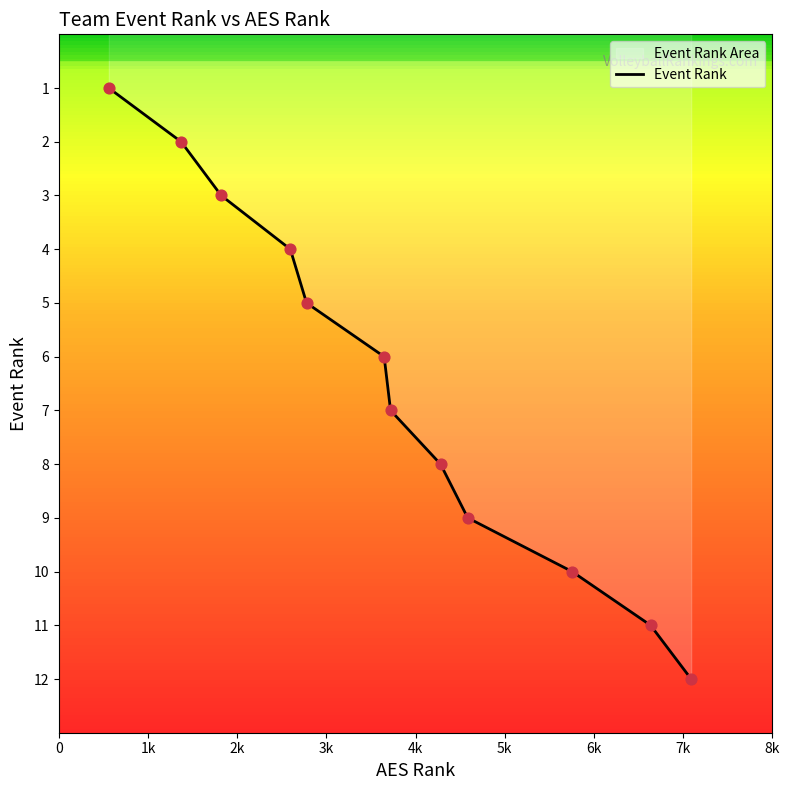

What is the difference between the maximum and minimum values?

11